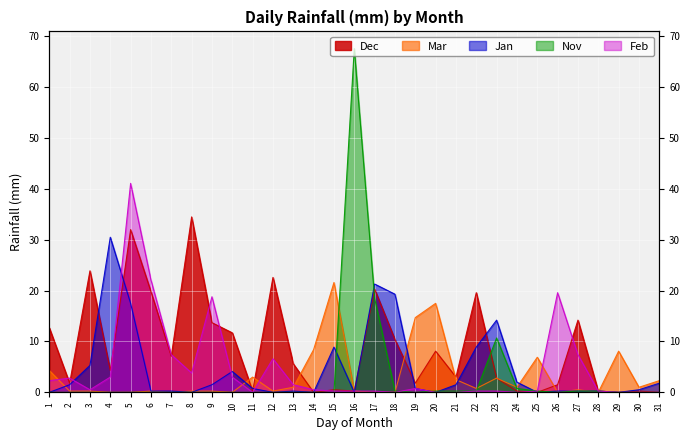

At how many categories does at least one series exceed 9?

19